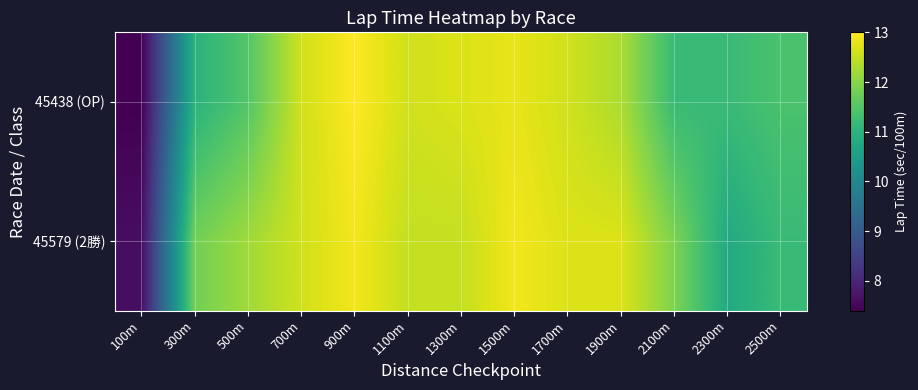

Between 700m and 900m, which series saw the biggest shift?

45438 (OP)